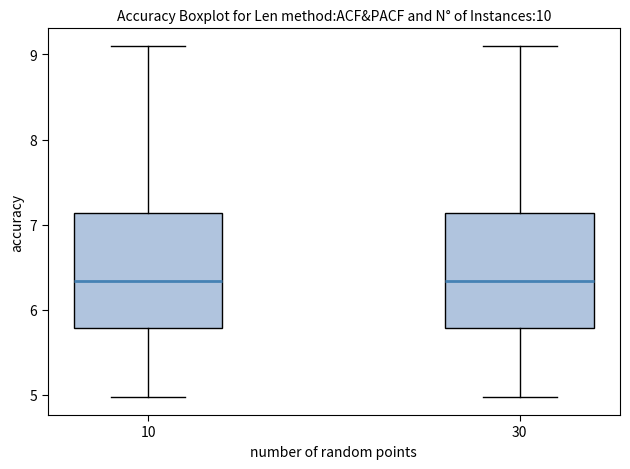

Where does the lower whisker of the box at x = 10 end on the y-axis? The values are not printed on the chart, so give them approximately, as read against the axis.

5.0